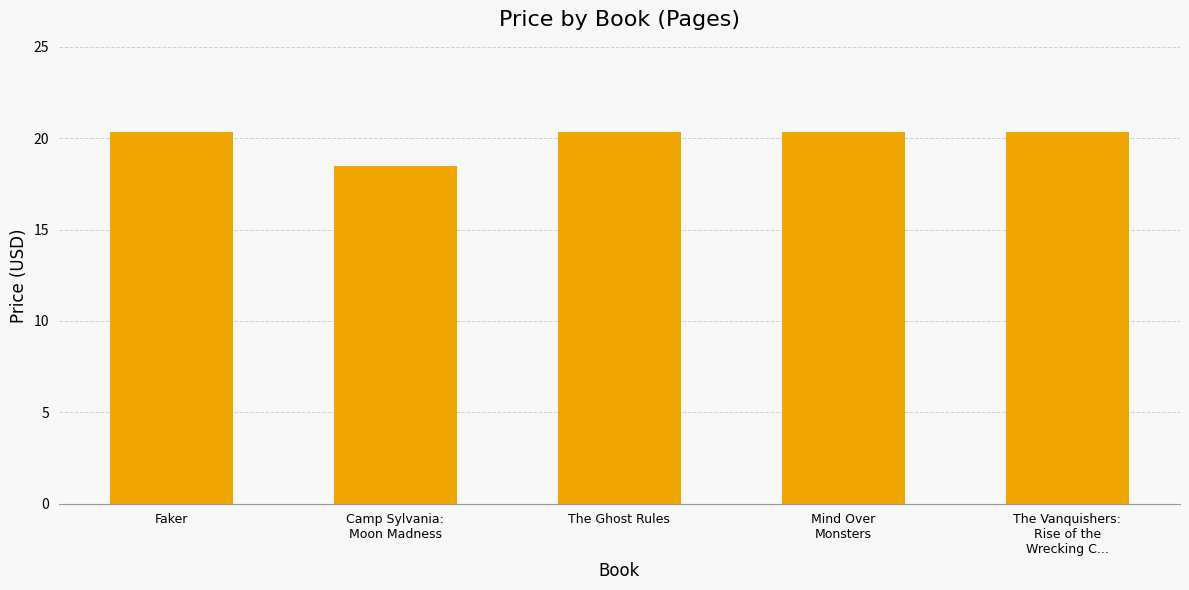

Does the chart contain stacked bars?

No